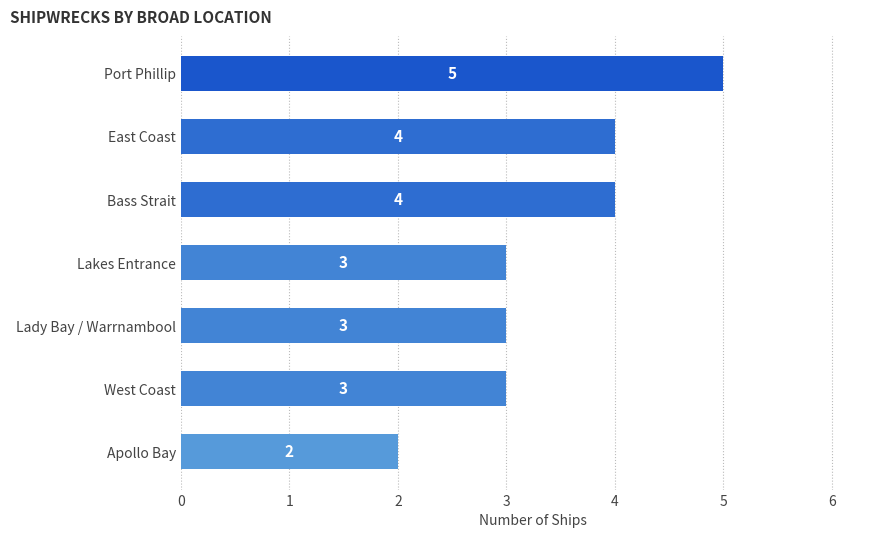

Which has a higher value, East Coast or Port Phillip?

Port Phillip